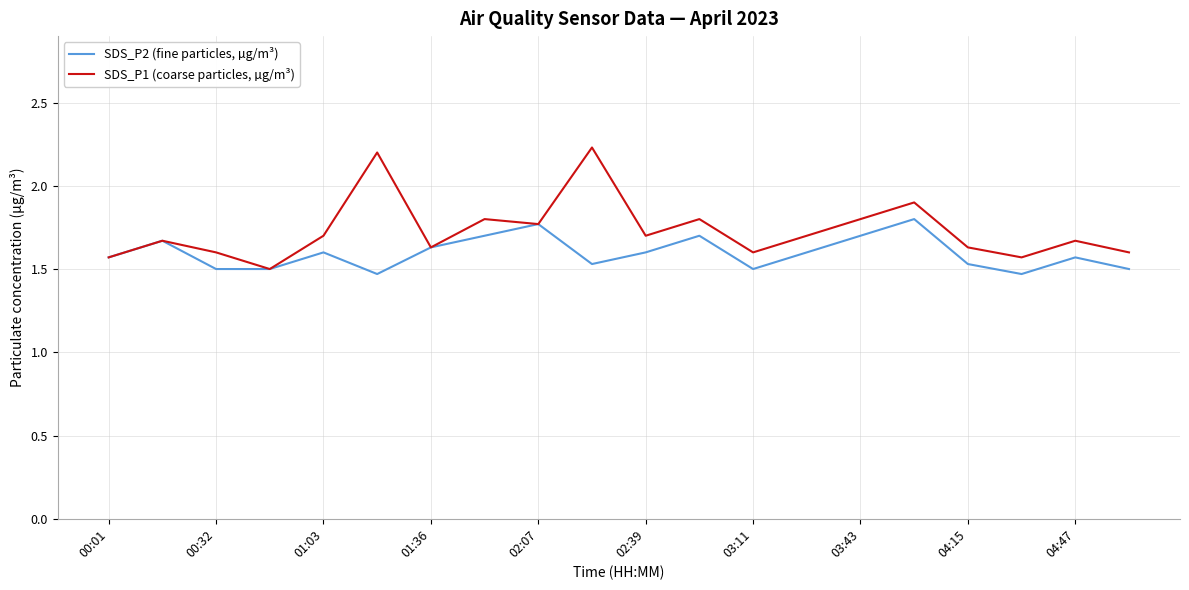

Count the number of data series in this chart.

2